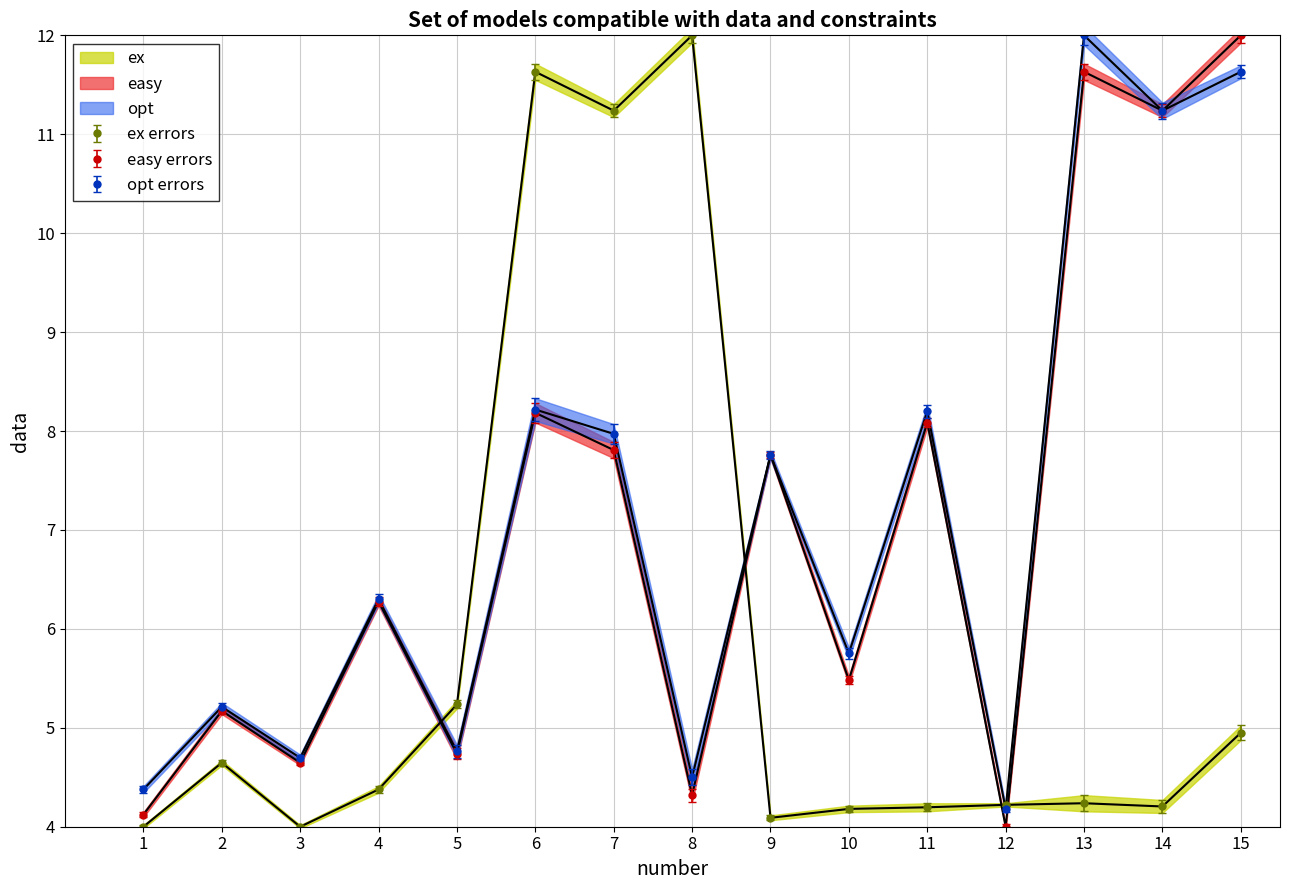

Where is the first local maximum for easy?

2